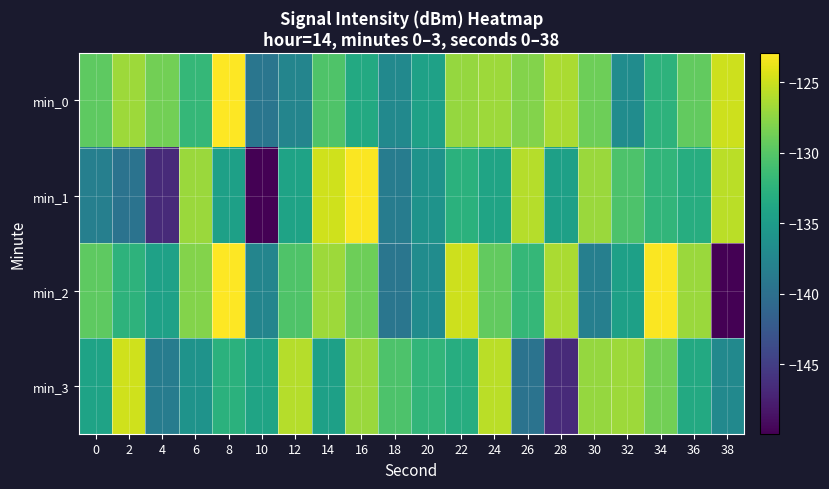

Which category has the highest value across all series?

8